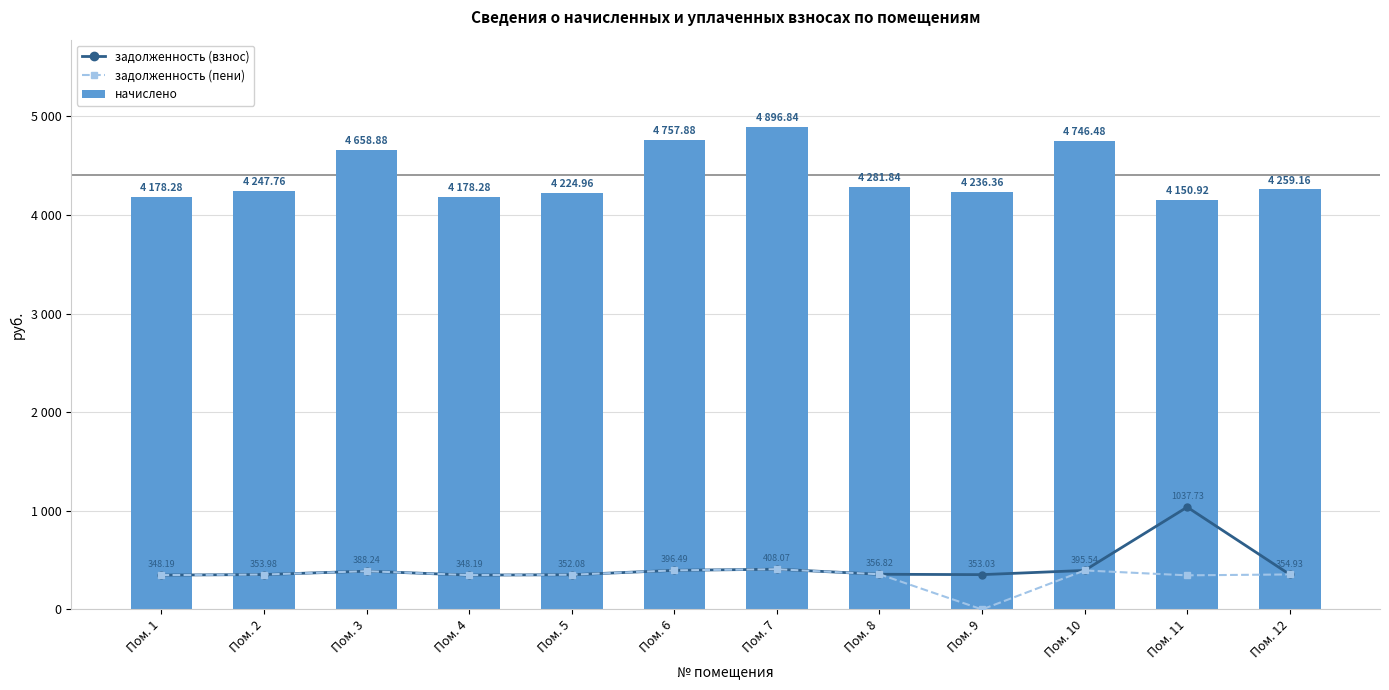

At which label does задолженность (пени) reach its minimum?

Пом. 9